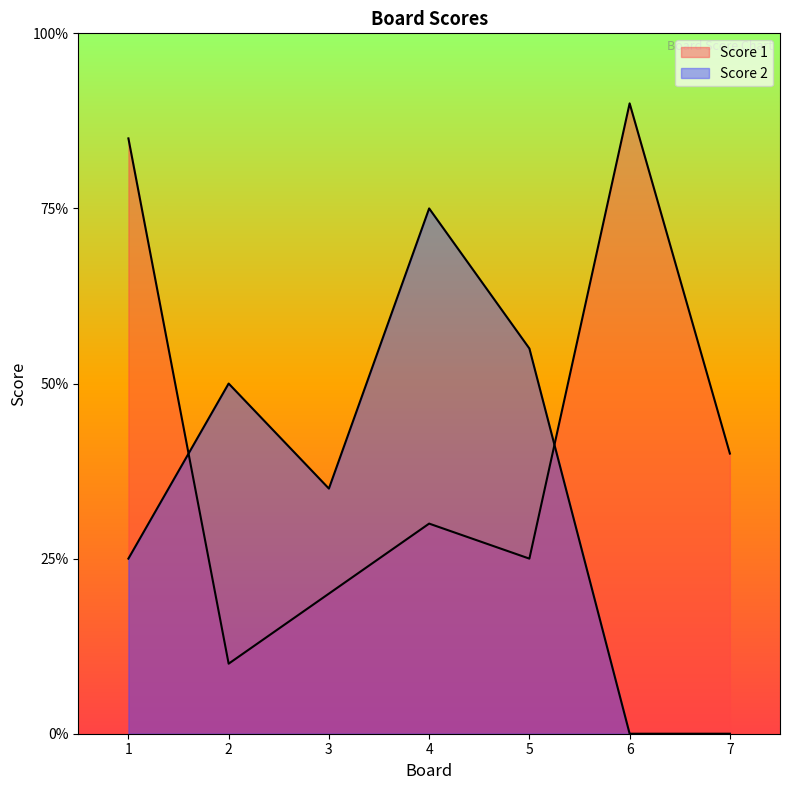

Which series has the widest spread of values?

Score 1